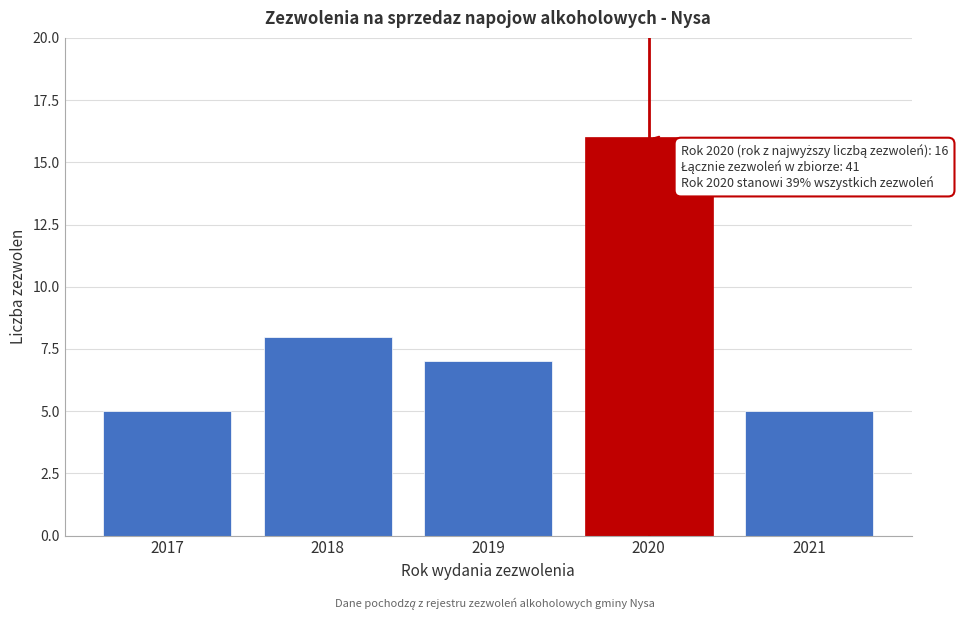

Reading right to left, transcribe all the data shown in this chart.

2021=5	2020=16	2019=7	2018=8	2017=5